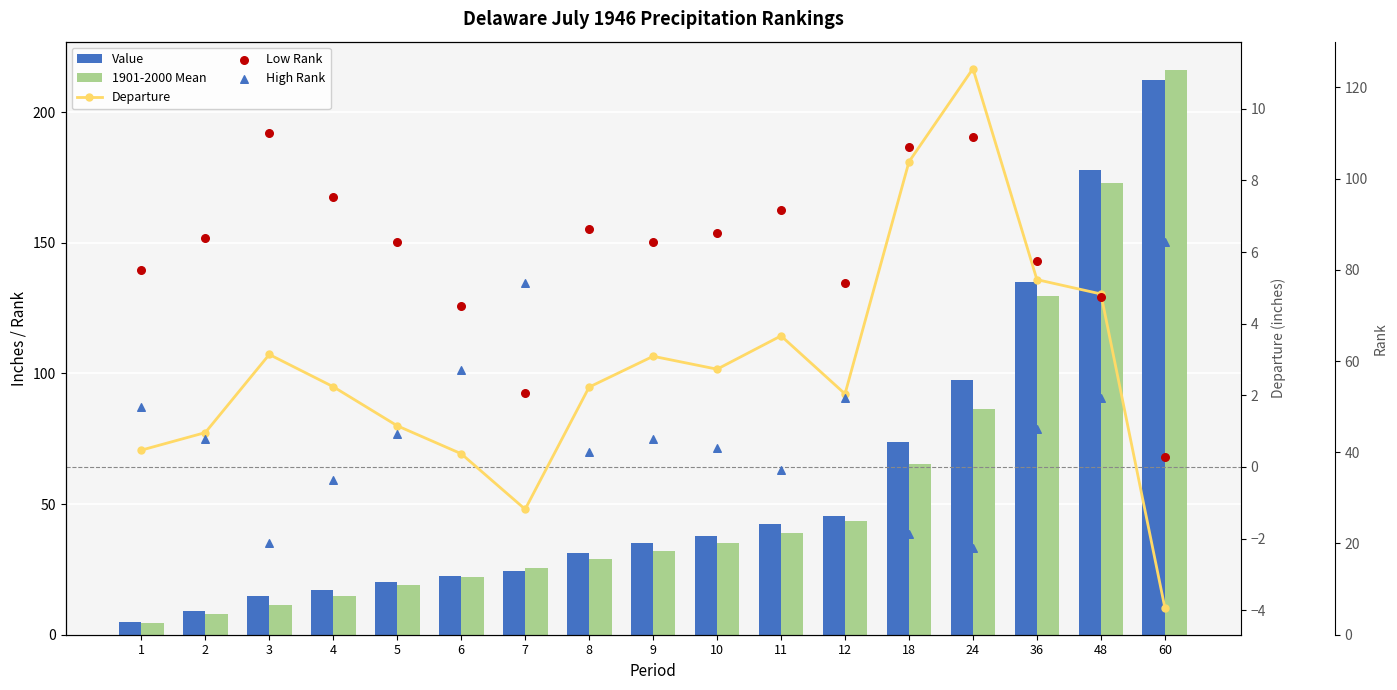

Which series has the largest Y range (max minus min)?

1901-2000 Mean